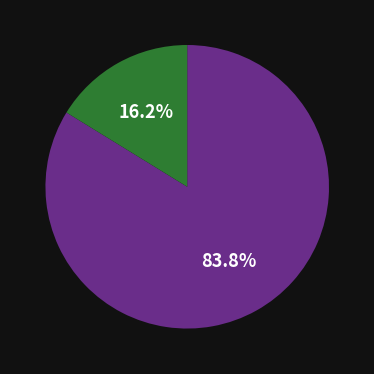

Is there any slice that represents more than half of the pie?

Yes